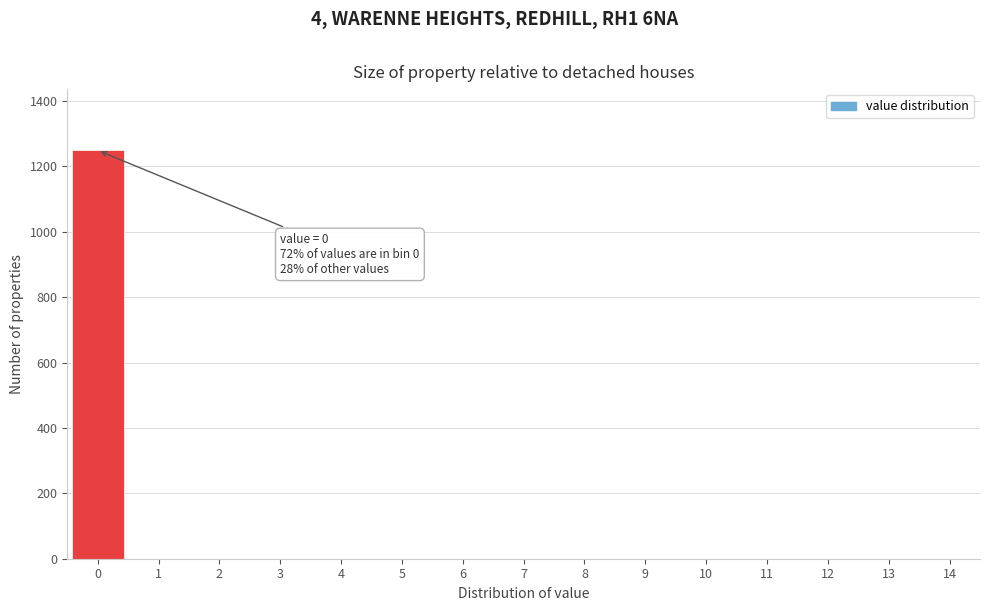

Reading left to right, transcribe all the data shown in this chart.

0=1249	1=0	2=0	3=0	4=0	5=0	6=0	7=0	8=0	9=0	10=0	11=0	12=0	13=0	14=0